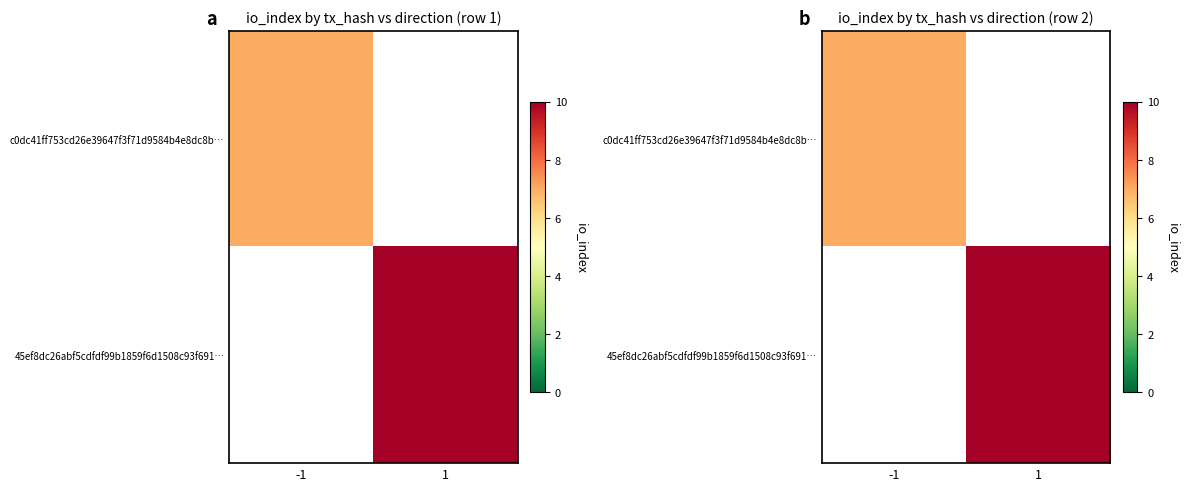

Between -1 and 1, which is larger?

1